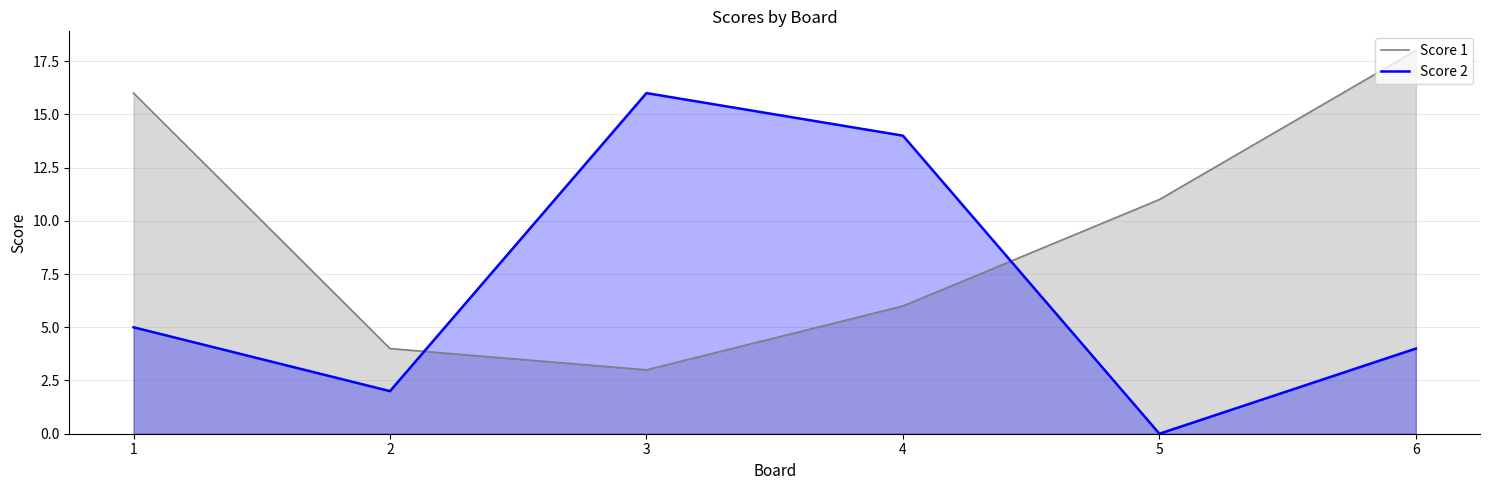

What is the maximum value for Score 2?

16